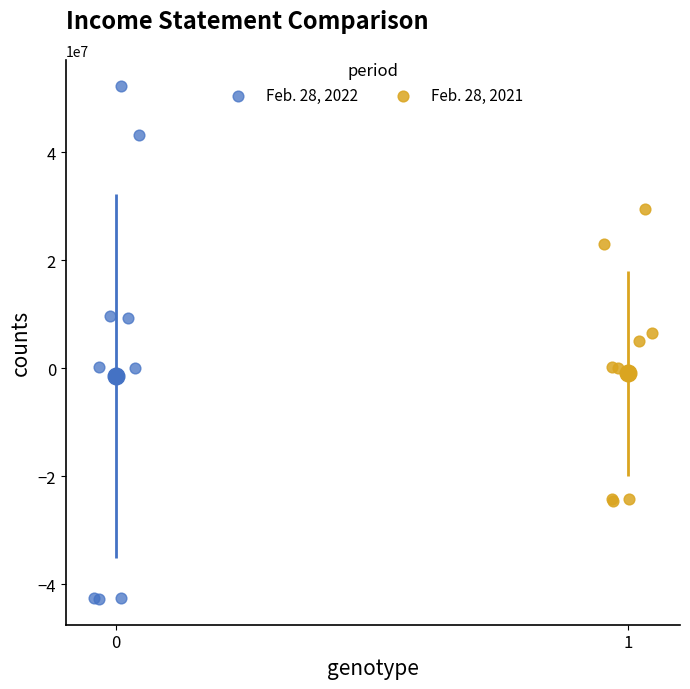

Which series contains the lowest Y value?

Feb. 28, 2022